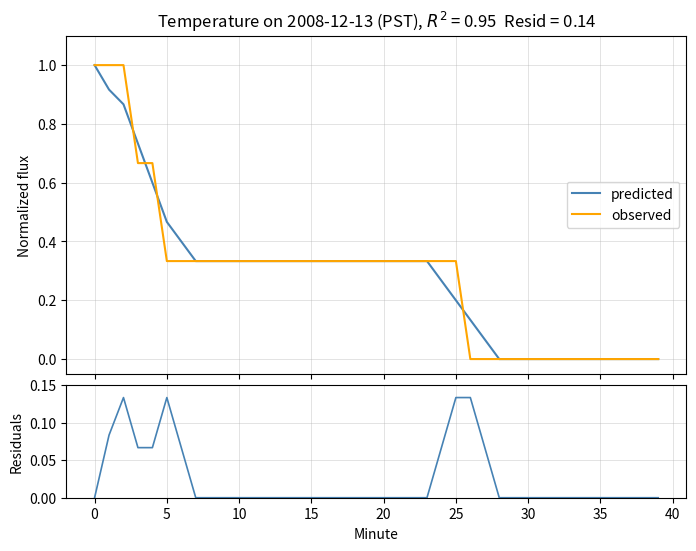

After their last crossing, which series has the higher values: observed or residuals?

residuals